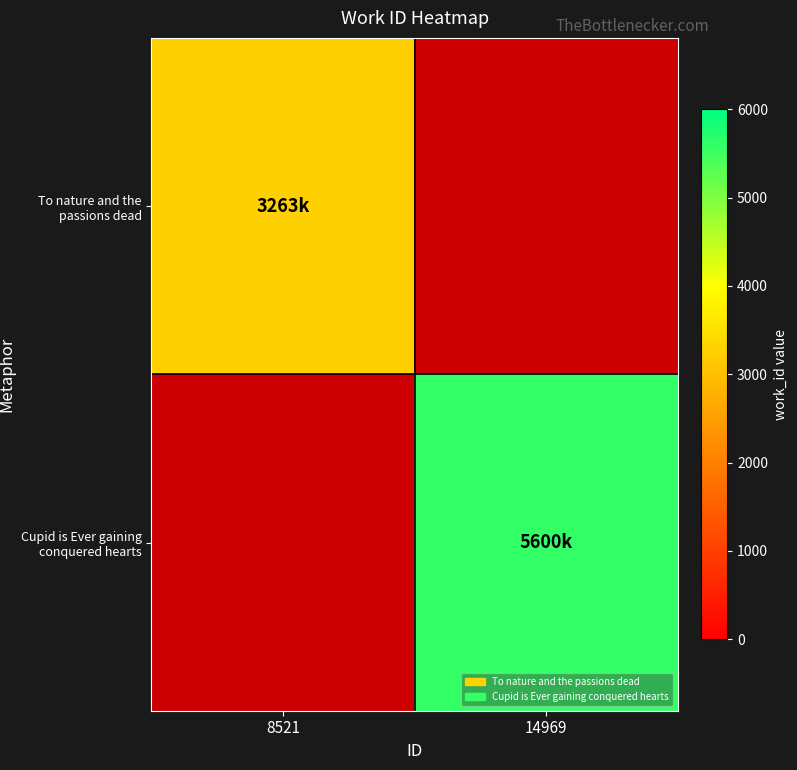

Which label corresponds to the largest value in the chart?

14969